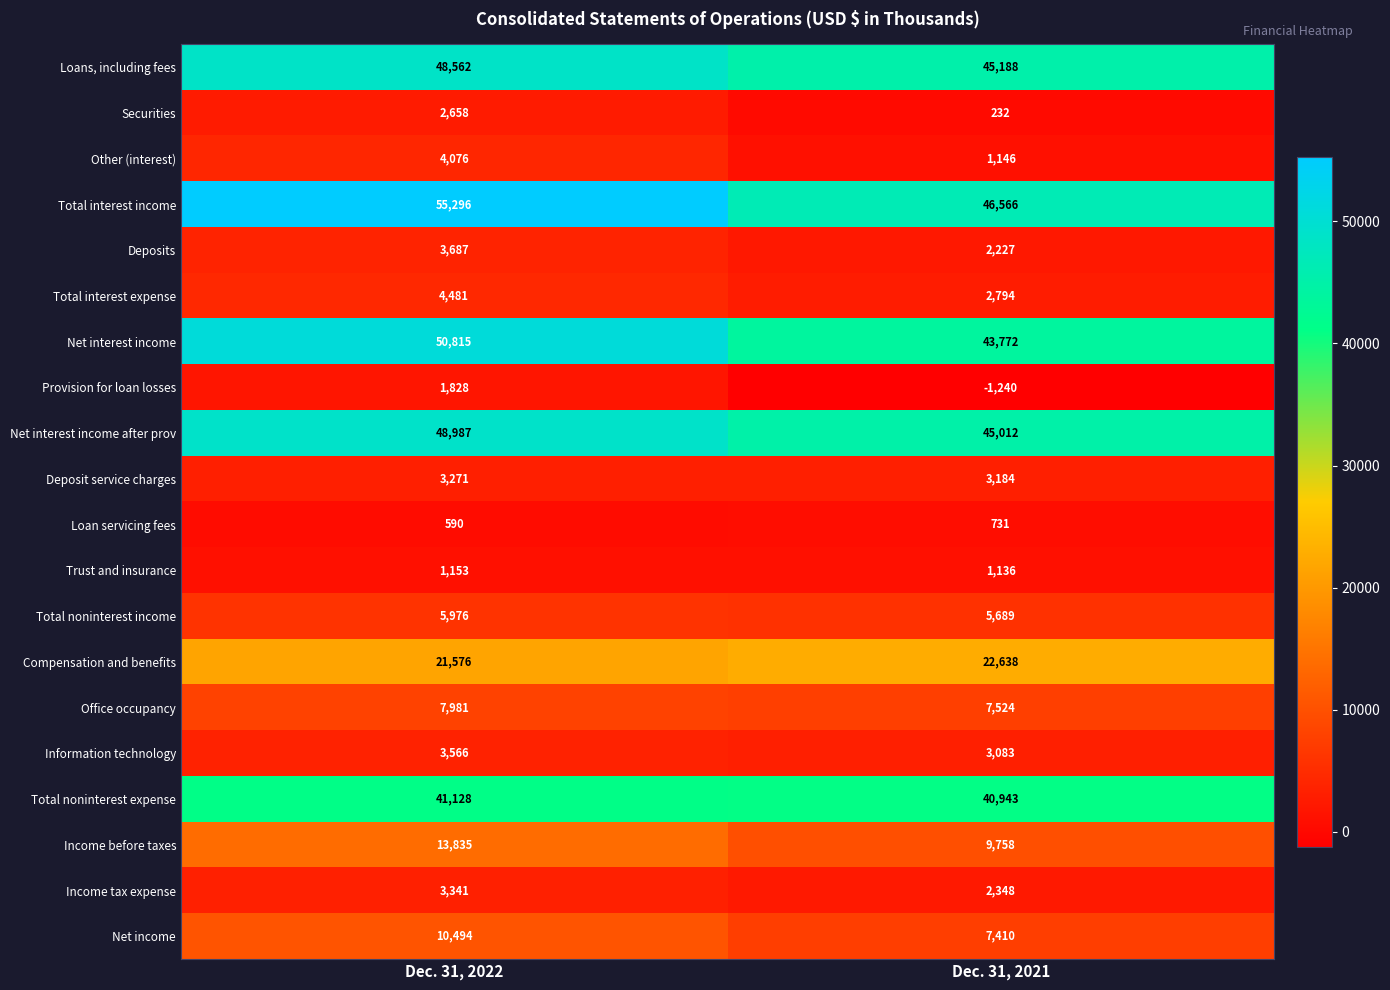

Which category has the lowest value in the Income tax expense series?

Dec. 31, 2021